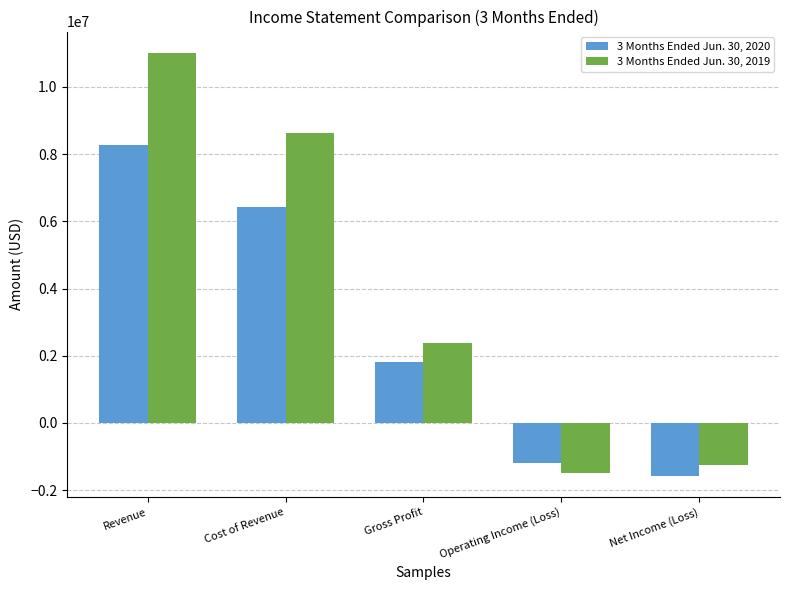

What is the smallest value displayed?

-1573418